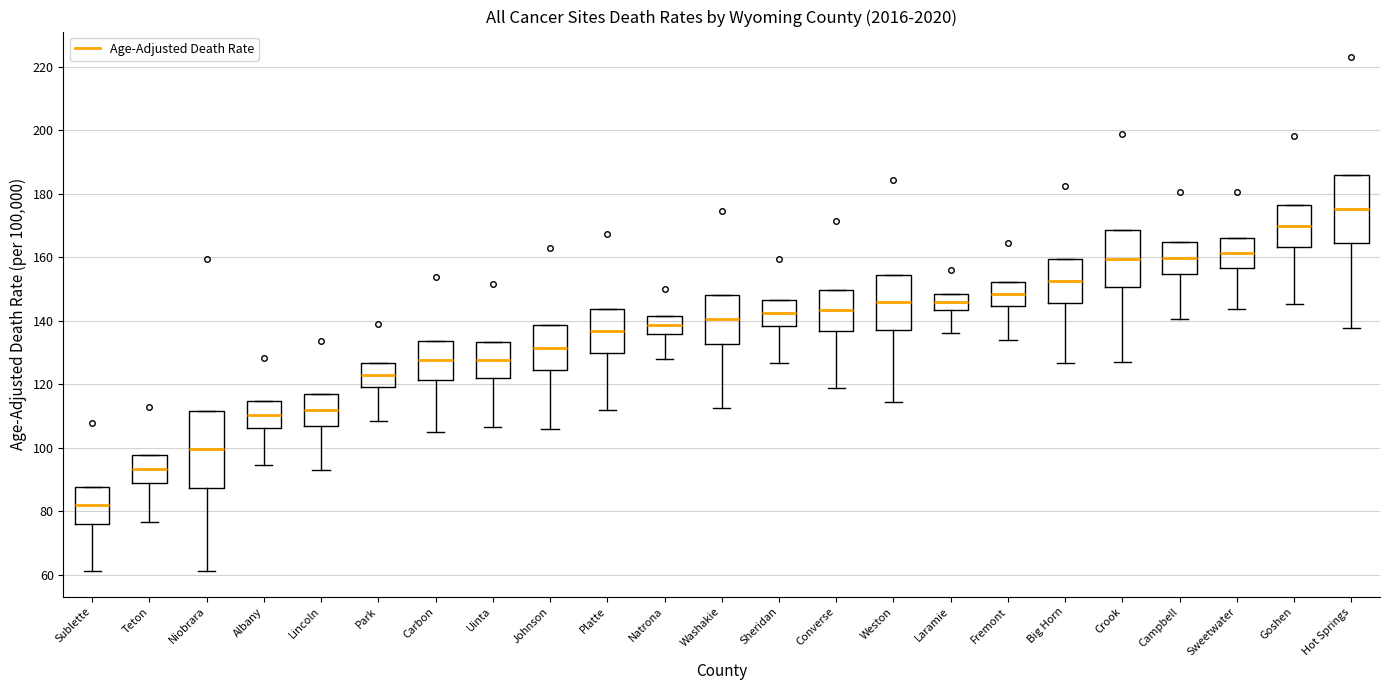

Which box has the lowest median line?

Sublette